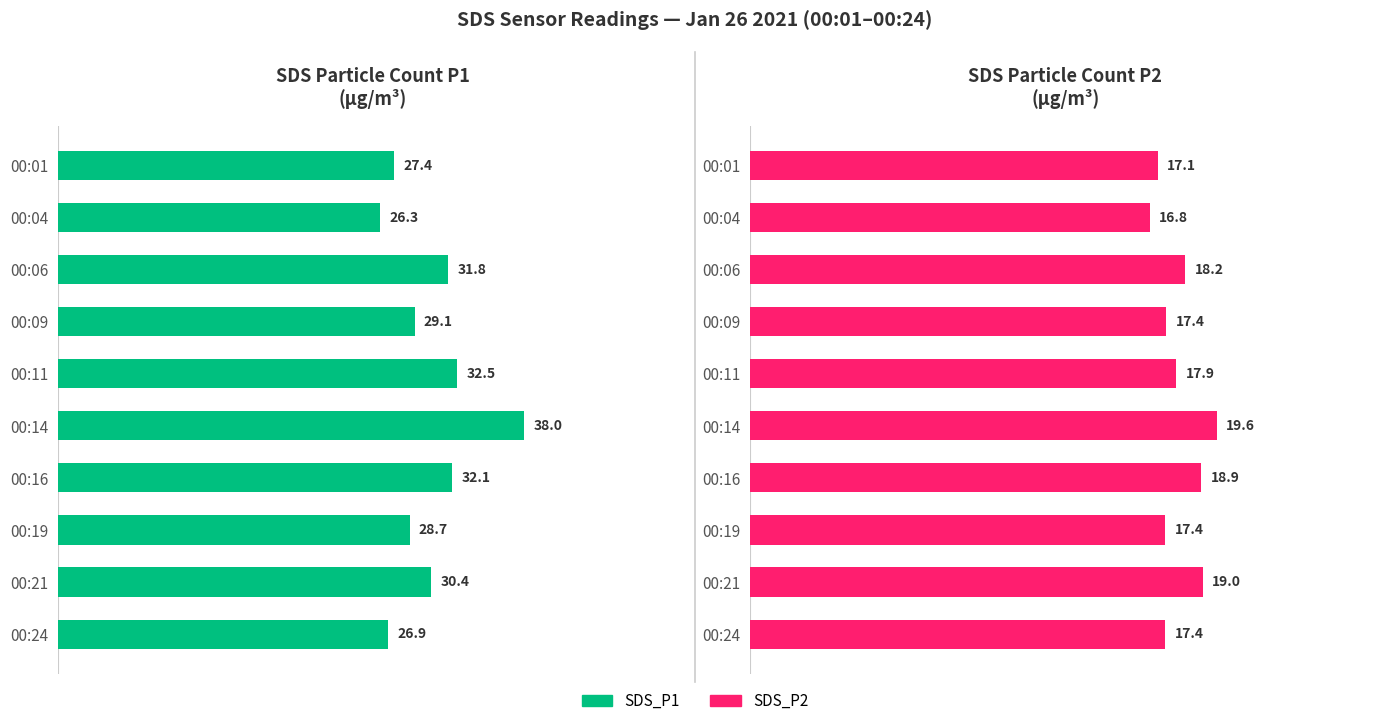

Is it true that SDS_P1 equals 11.0 at 00:06?

False